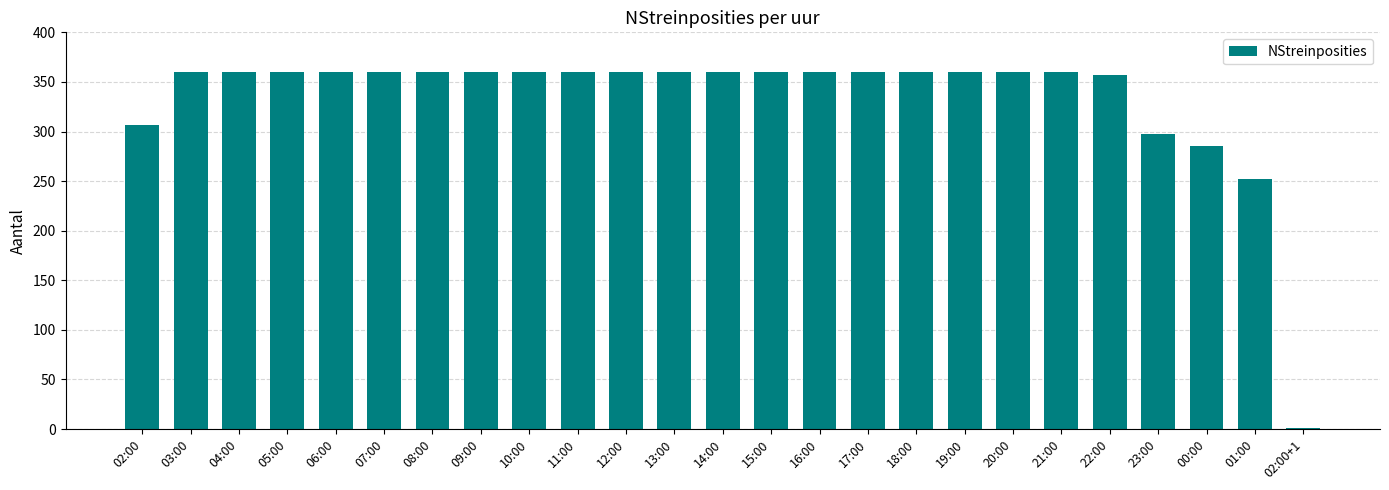

Approximately how many times larger is the value at 03:00 compared to 23:00?

1.2